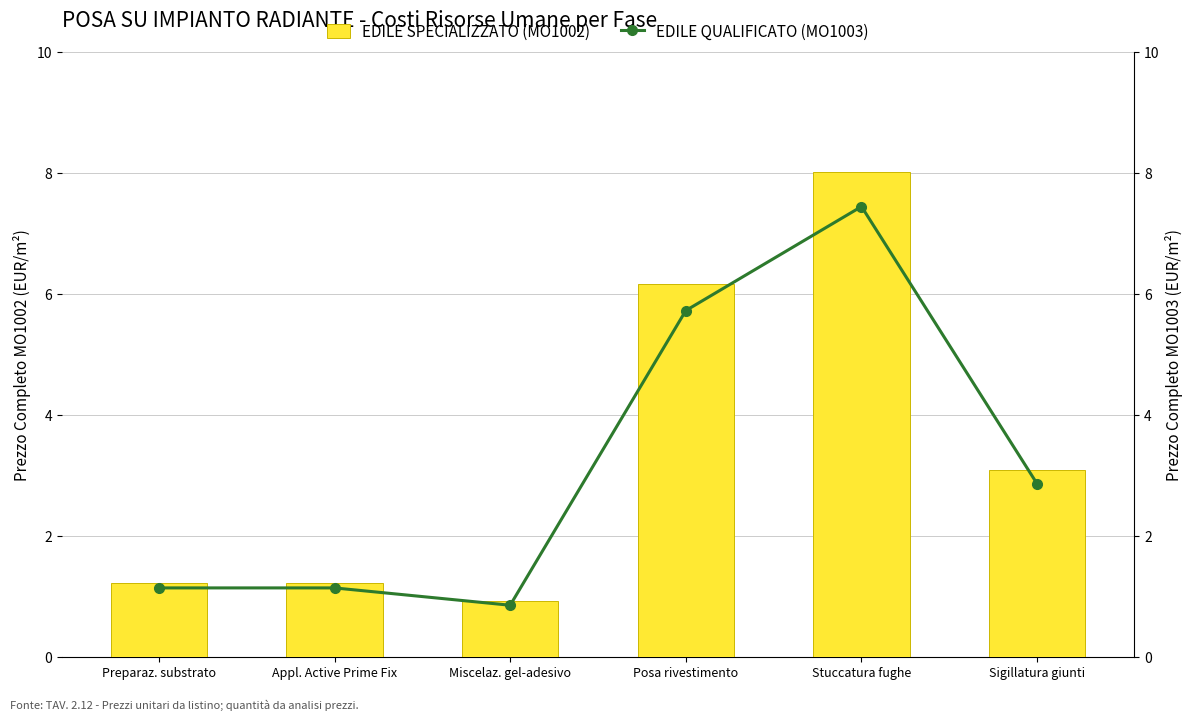

The value of EDILE QUALIFICATO (MO1003) at Miscelaz. gel-adesivo is 1.2. True or false?

False